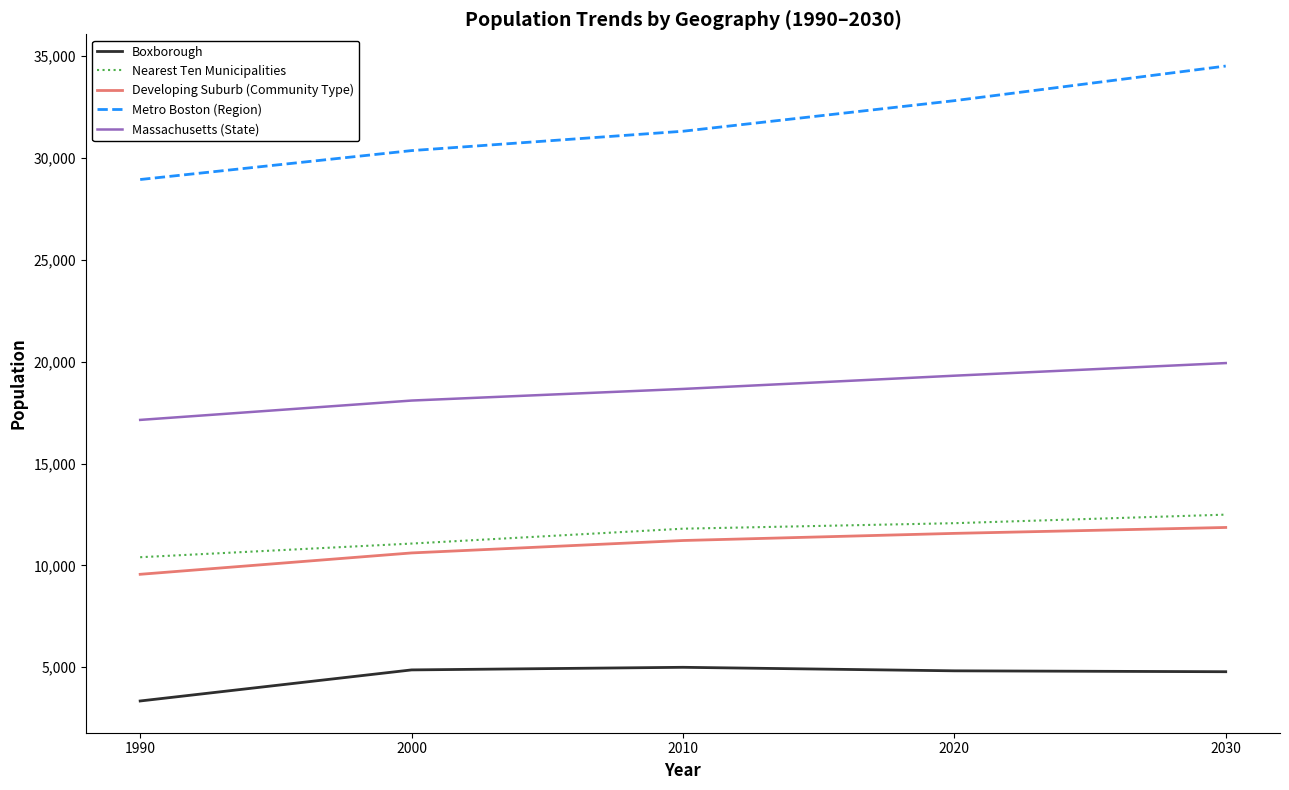

True or false: Developing Suburb (Community Type) and Nearest Ten Municipalities cross at least once.

False